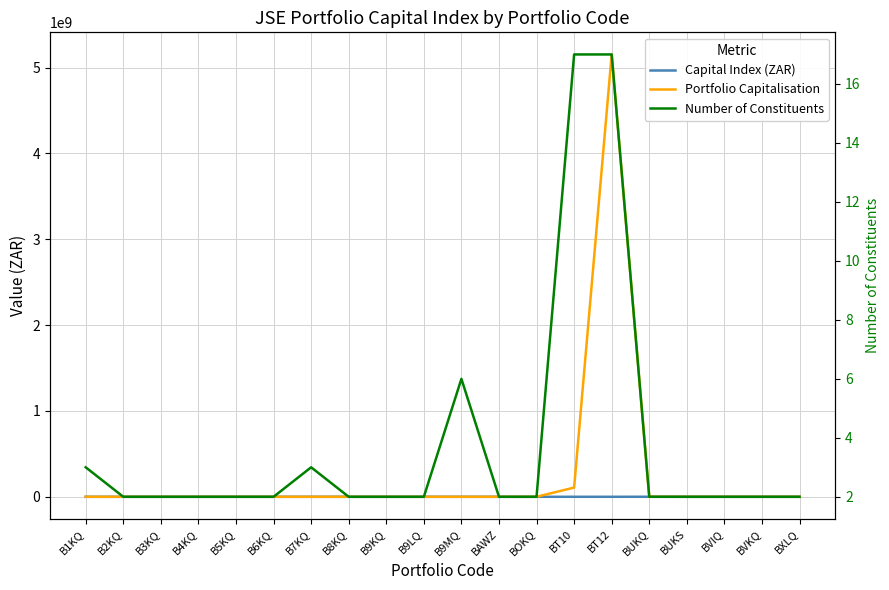

What is the difference between the maximum and minimum values in the Capital Index (ZAR) series?

489708.8